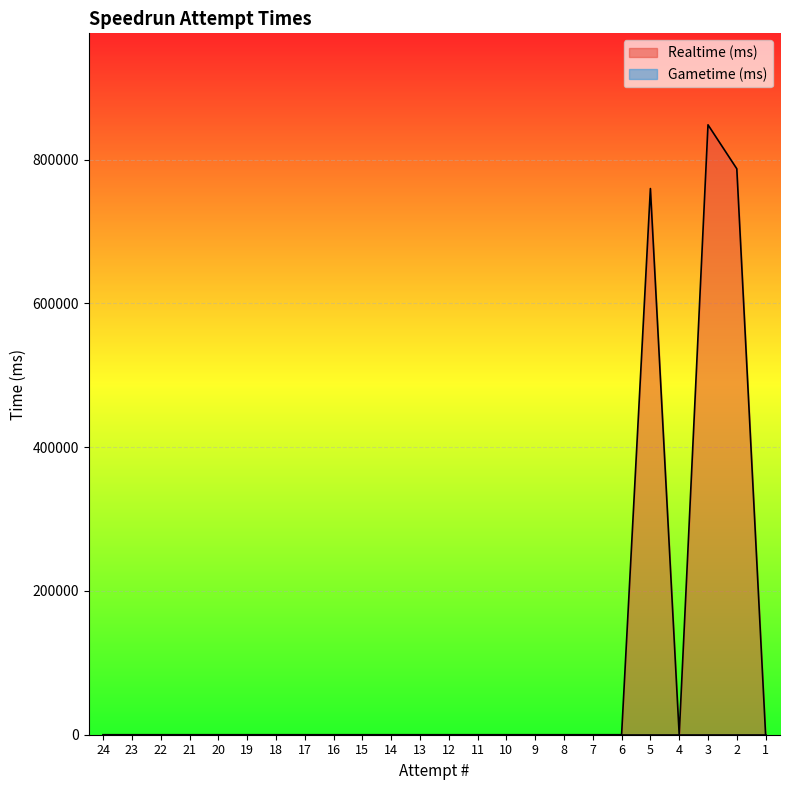

Count the number of data series in this chart.

2